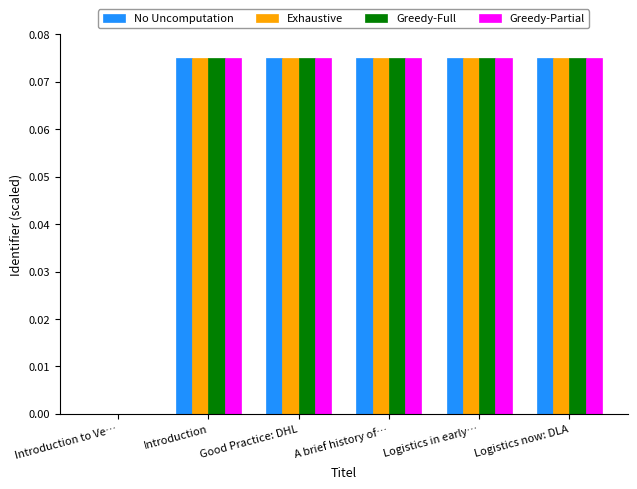

True or false: No Uncomputation has a value of 0.0 at Introduction to Ve….

True